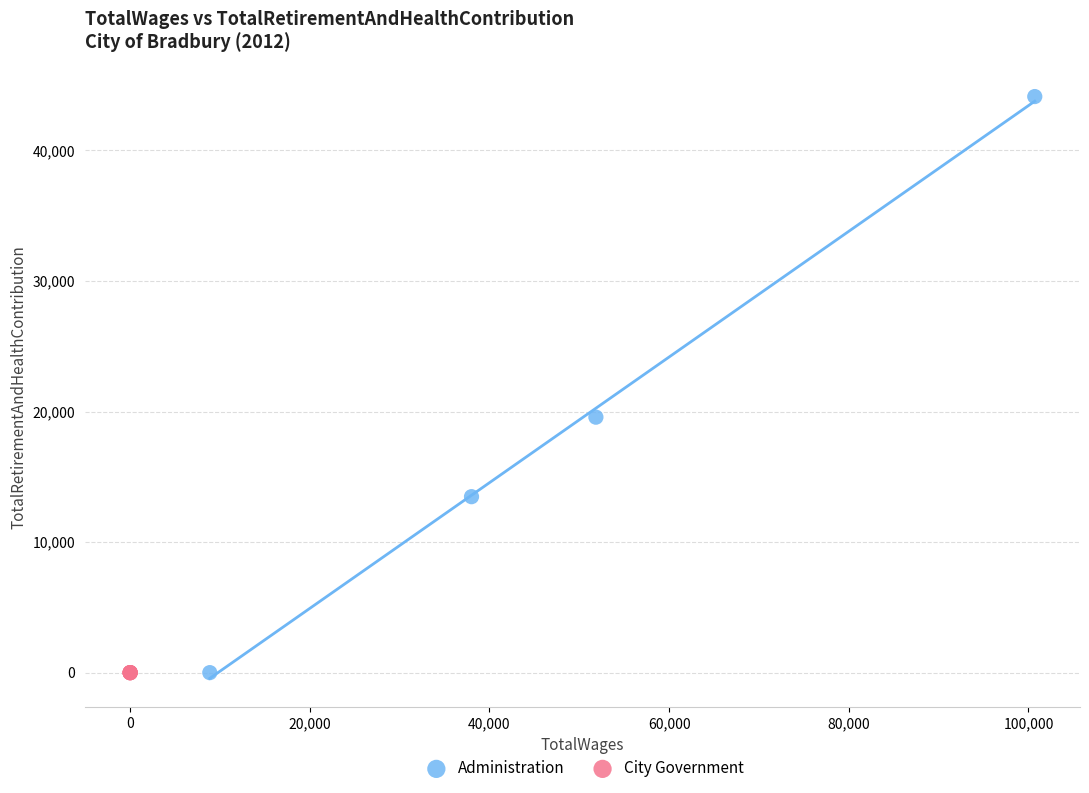

Which series contains the highest Y value?

Administration